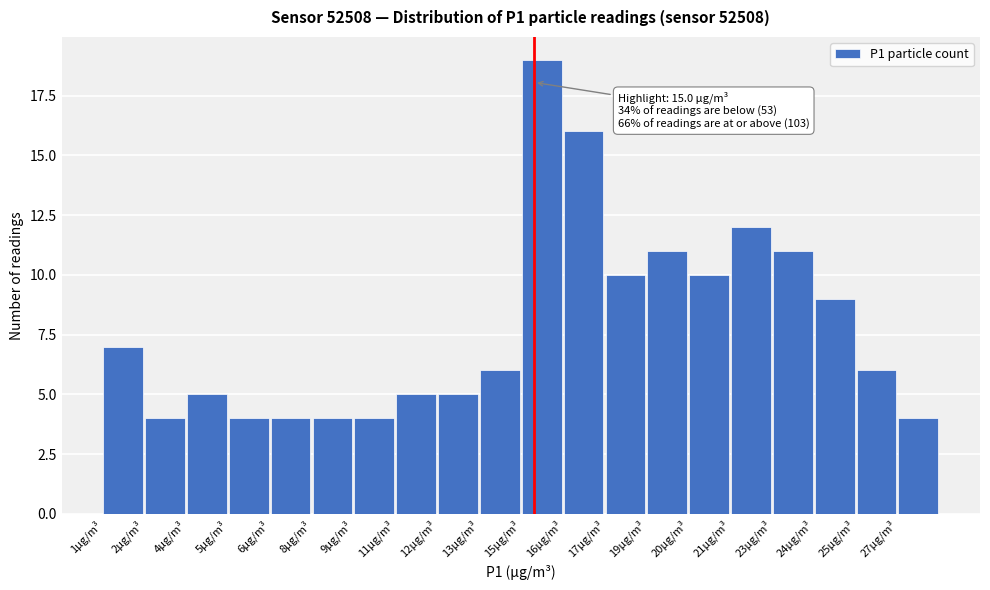

Reading right to left, what are all the values shown in this chart?

27µg/m³=4	25µg/m³=6	24µg/m³=9	23µg/m³=11	21µg/m³=12	20µg/m³=10	19µg/m³=11	17µg/m³=10	16µg/m³=16	15µg/m³=19	13µg/m³=6	12µg/m³=5	11µg/m³=5	9µg/m³=4	8µg/m³=4	6µg/m³=4	5µg/m³=4	4µg/m³=5	2µg/m³=4	1µg/m³=7